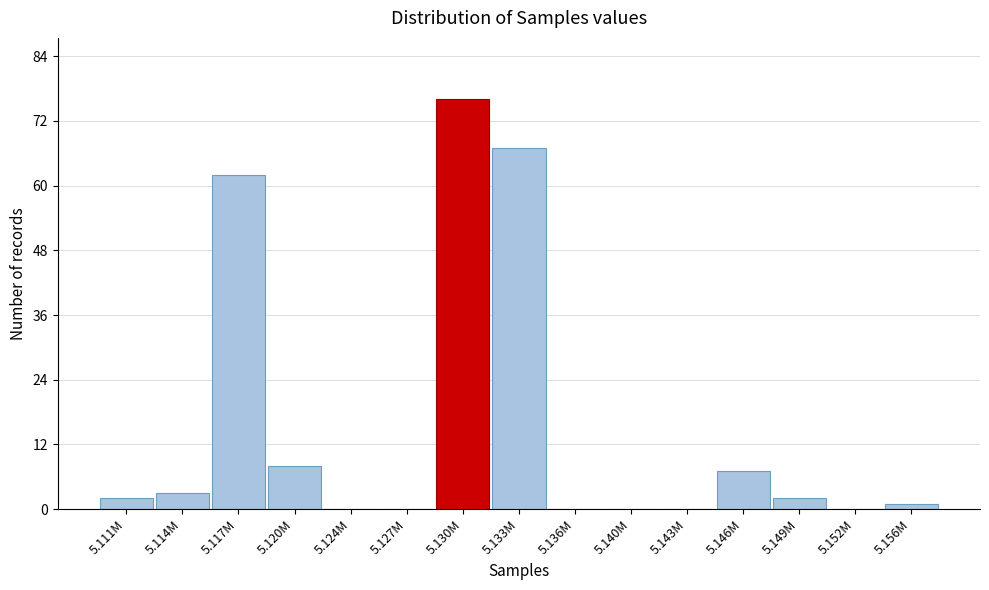

Reading right to left, list all the values displayed in this chart.

5.156M=1	5.152M=0	5.149M=2	5.146M=7	5.143M=0	5.140M=0	5.136M=0	5.133M=67	5.130M=76	5.127M=0	5.124M=0	5.120M=8	5.117M=62	5.114M=3	5.111M=2